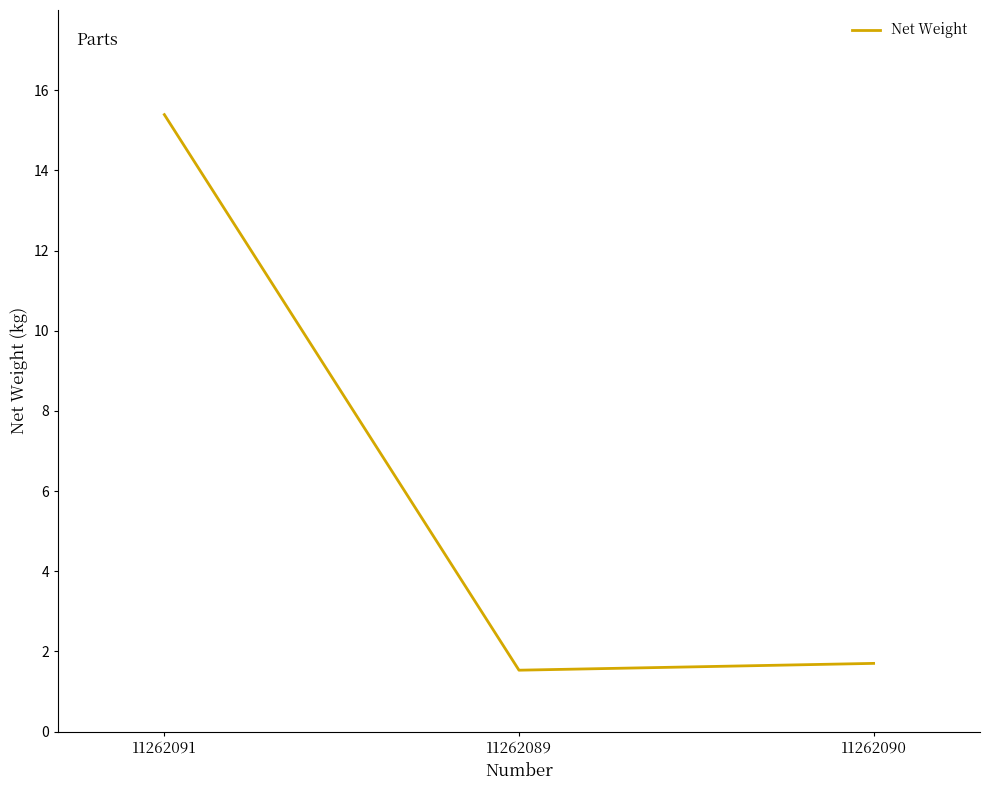

What position from the right is 11262090?

1